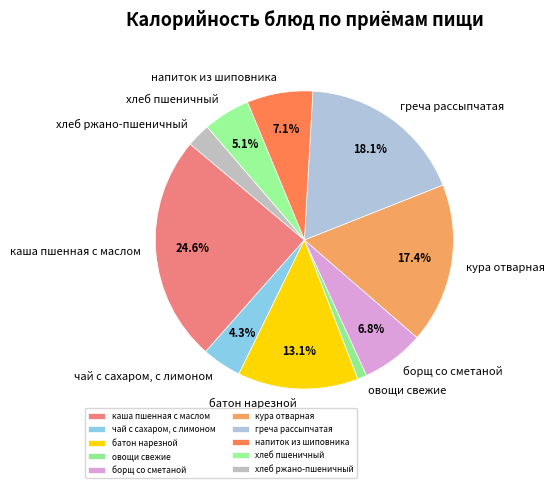

How many slices are in this pie chart?

10